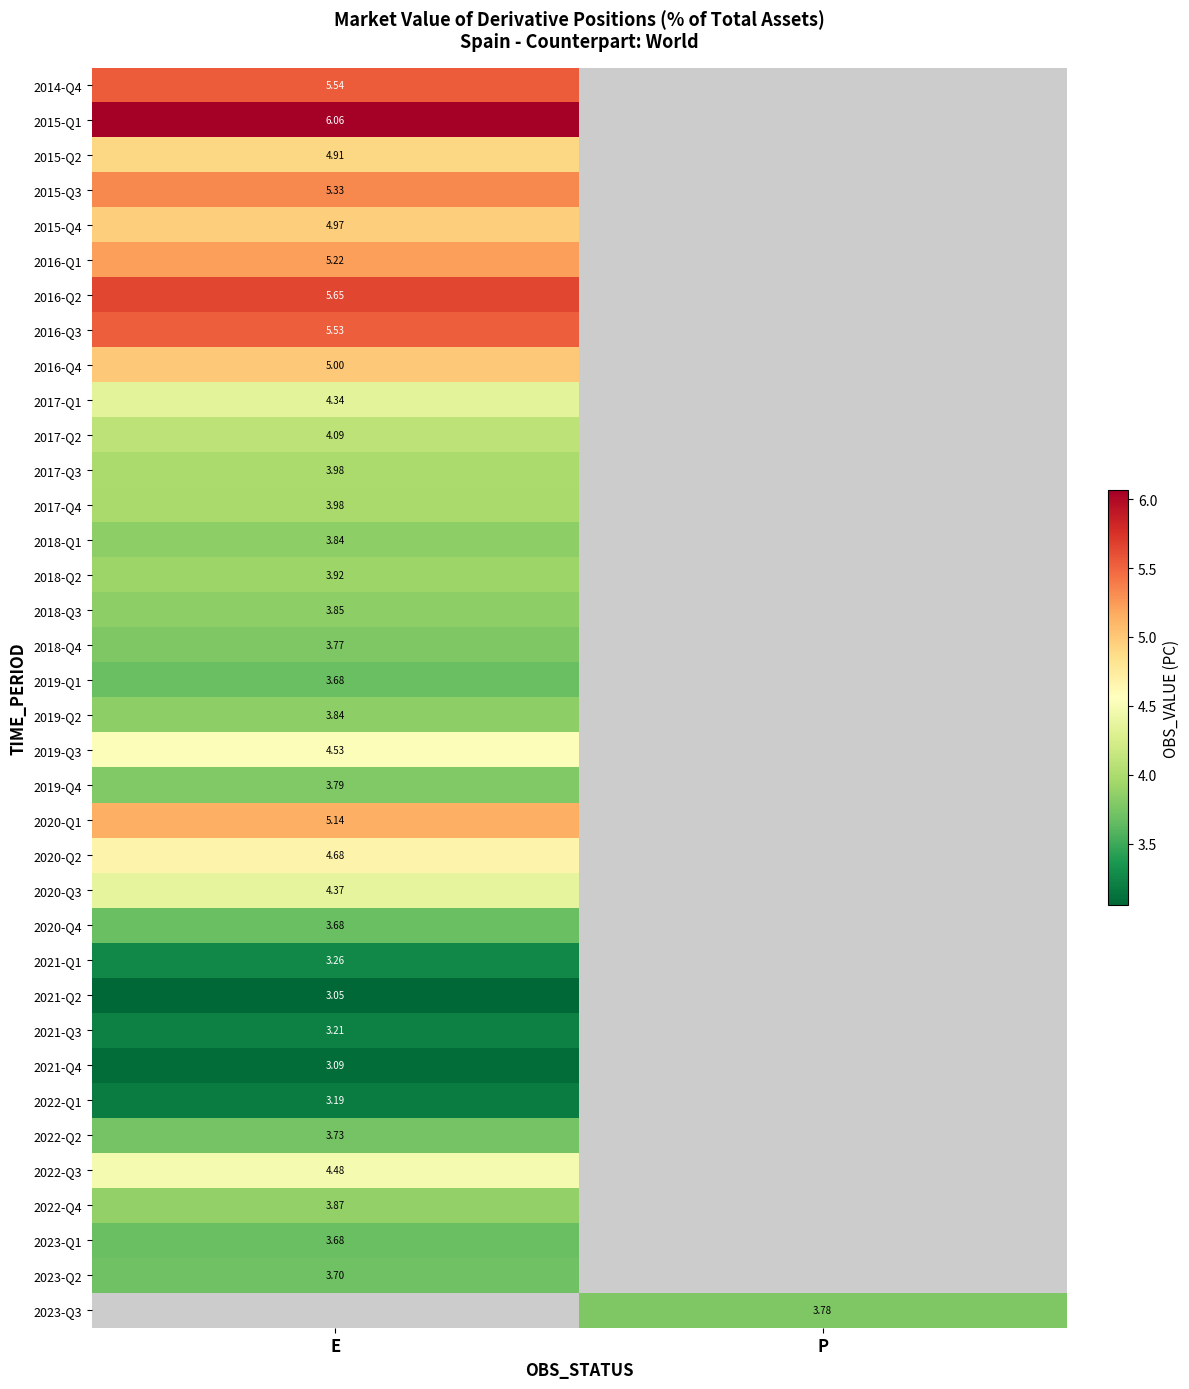

Is the value of 2016-Q4 at E greater than the value of 2019-Q4 at E?

Yes